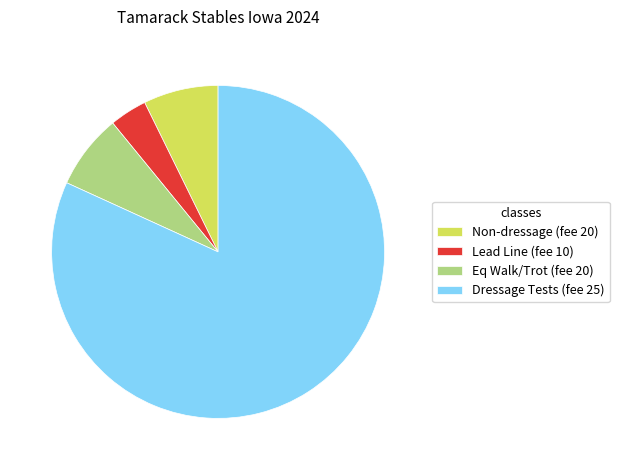

Do Non-dressage (fee 20) and Eq Walk/Trot (fee 20) together represent more than half of the pie?

No